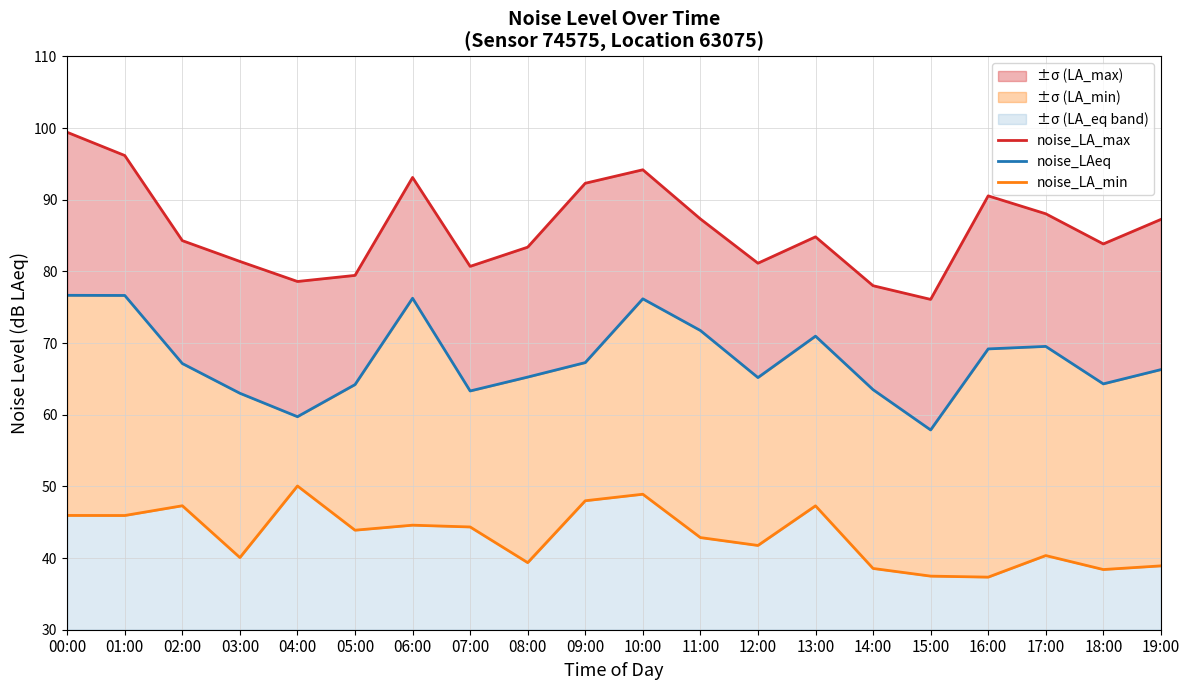

How many lines are shown in the chart?

3